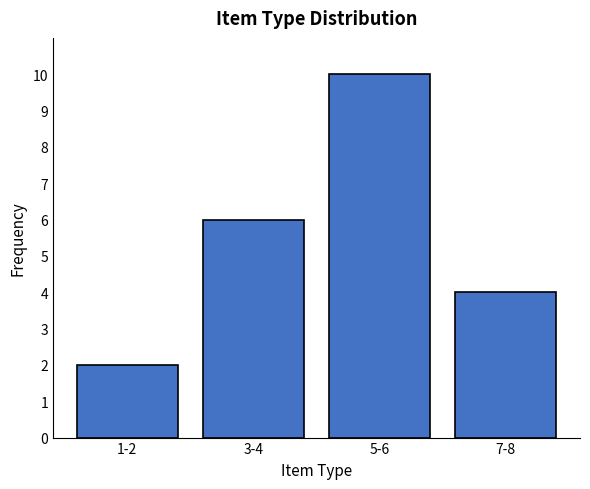

Reading right to left, extract all data points from this chart.

7-8=4	5-6=10	3-4=6	1-2=2